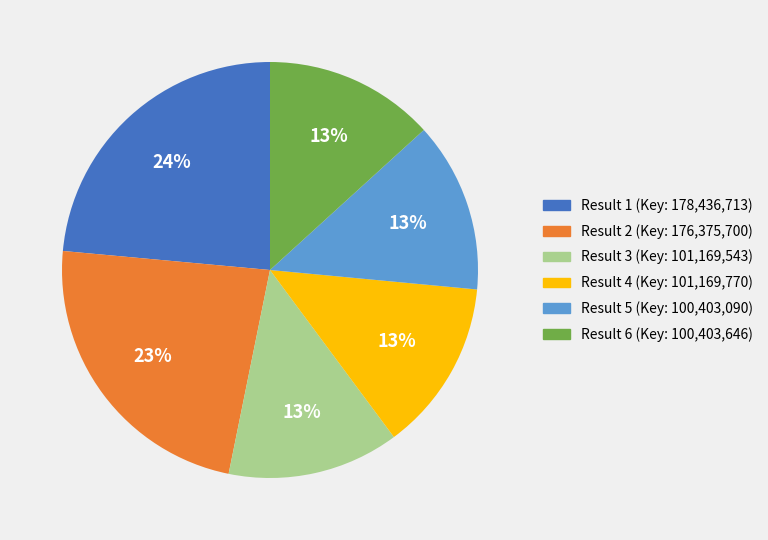

Does any single category account for the majority?

No